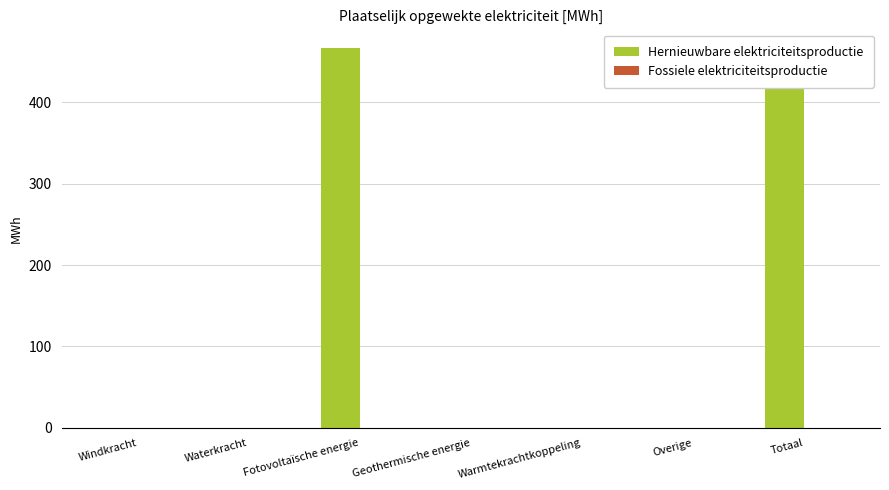

Which series has the largest range (max minus min)?

Hernieuwbare elektriciteitsproductie